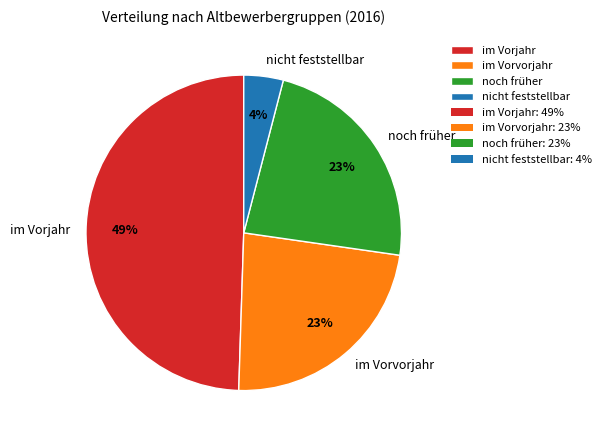

To the nearest percent, what is the difference between the noch früher and nicht feststellbar slice percentages?

19%